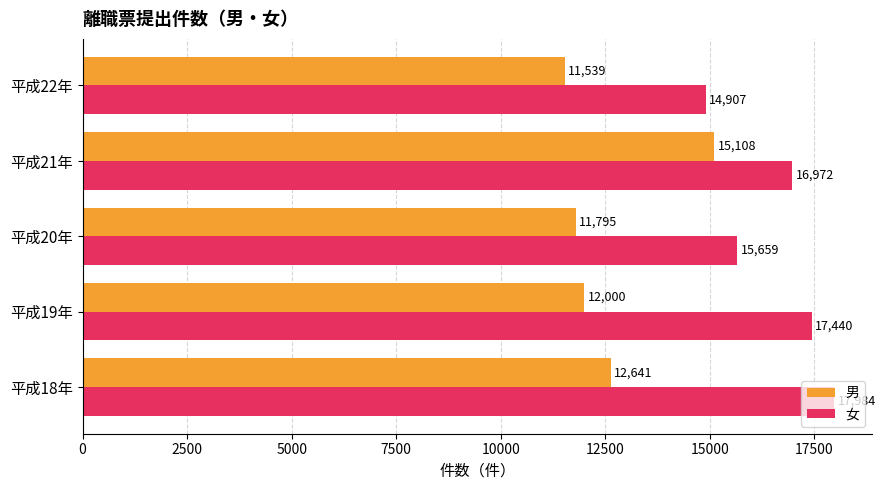

Which series changed the most between 平成20年 and 平成22年?

女